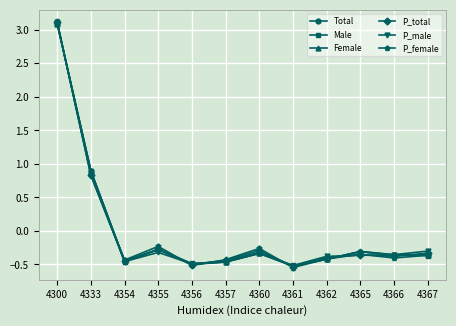

How many data points in Male are less than 0?

10